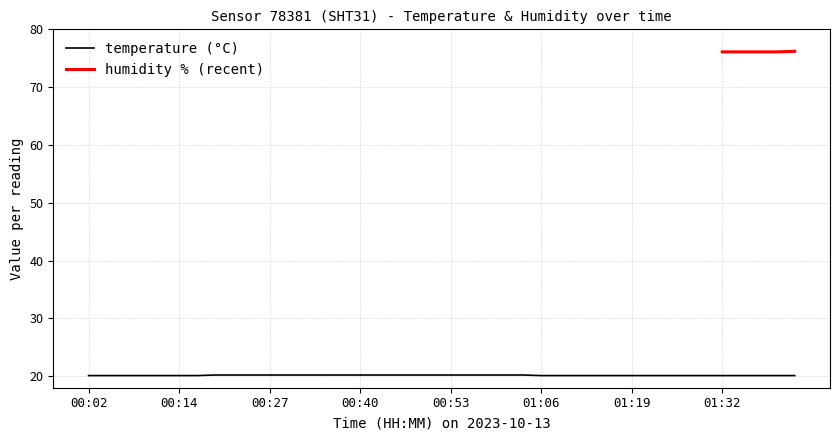

What is the sum of all values?

805.8